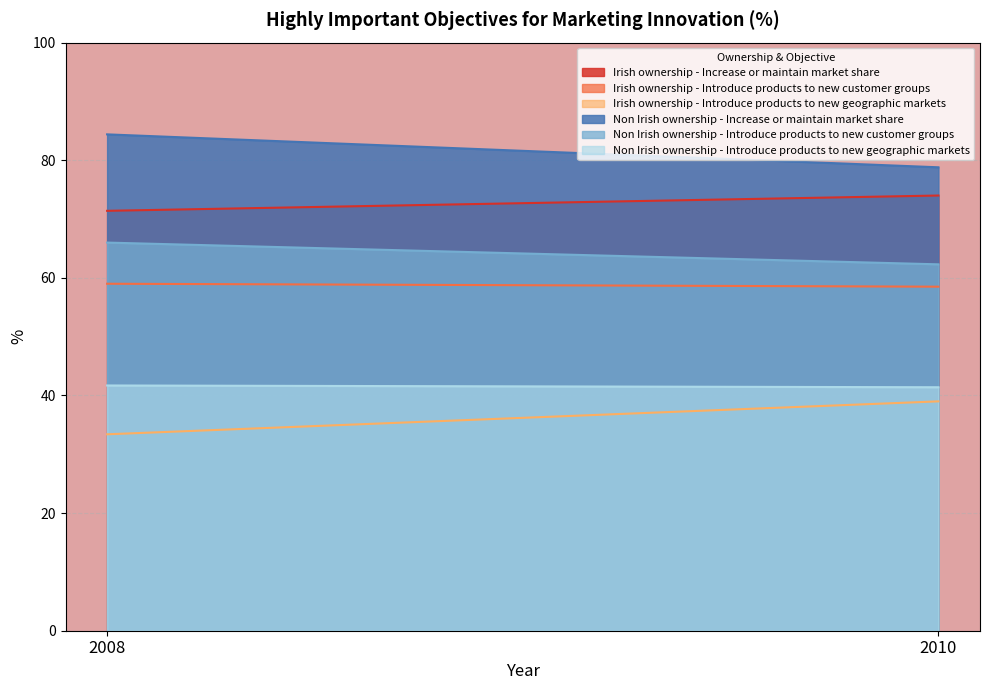

What is the value of the Non Irish ownership - Introduce products to new customer groups point at the 2nd from the left?

62.3